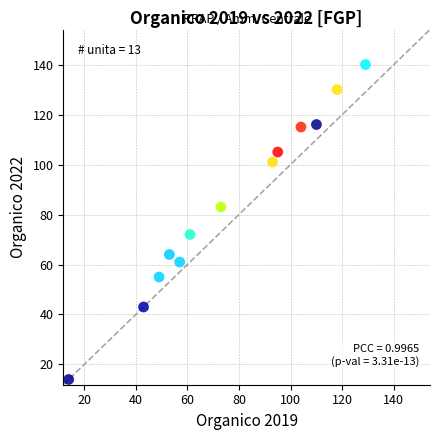

What is the range of Y values (max minus min)?

126